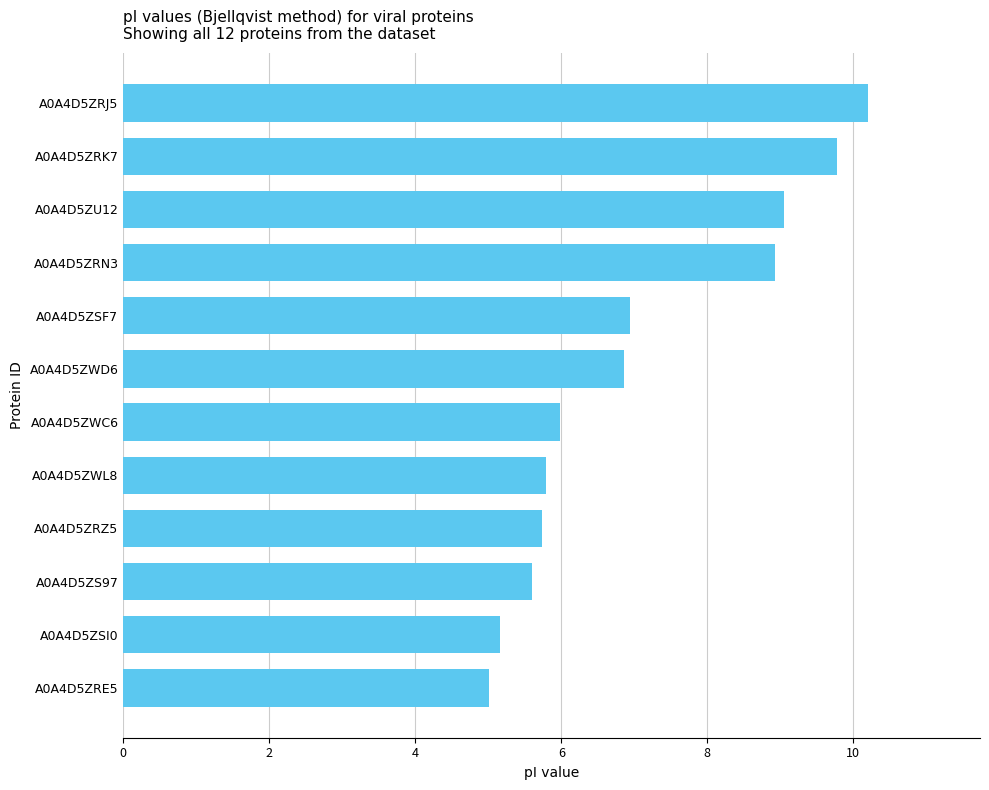

The chart shows a value of 7.7 at A0A4D5ZS97. True or false?

False